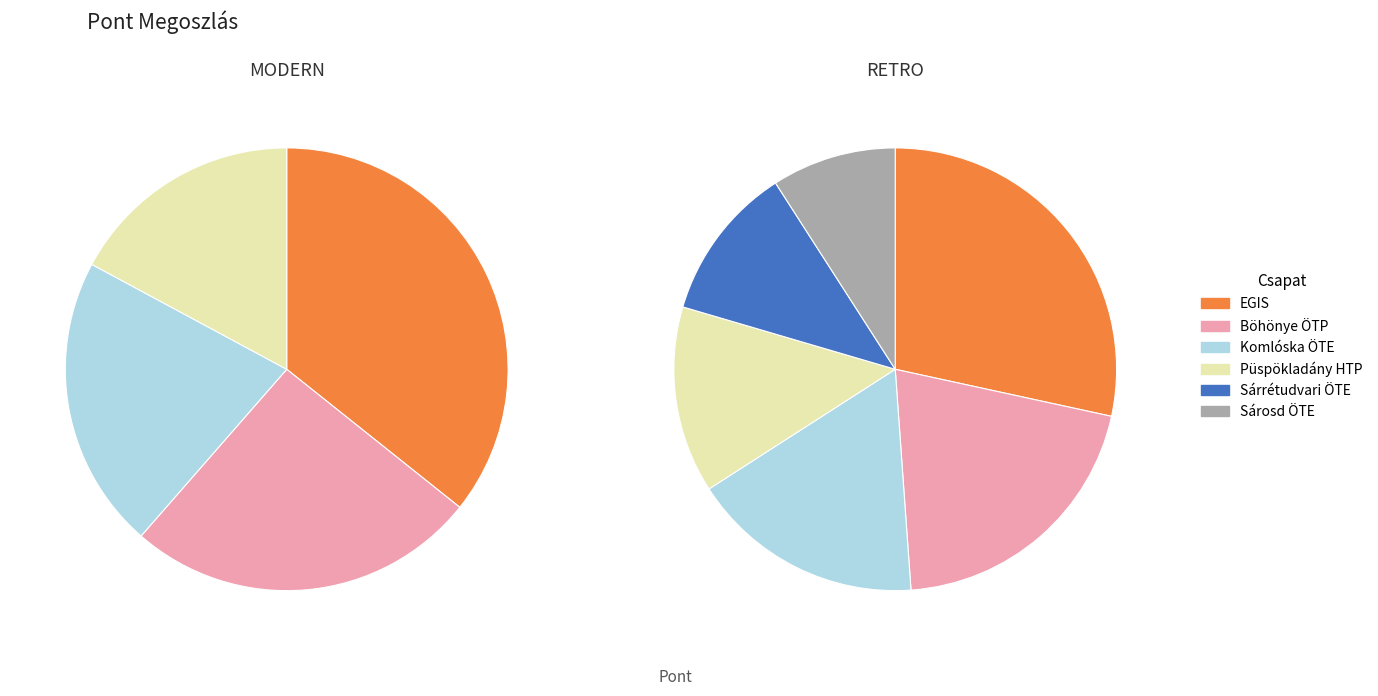

What percentage is the 2 slice, to the nearest percent?

26%